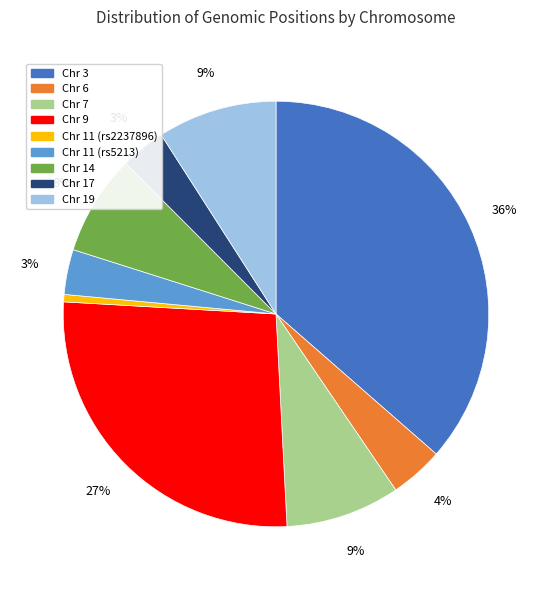

What is the ratio of the value at Chr 3 to the value at Chr 6?

9.0